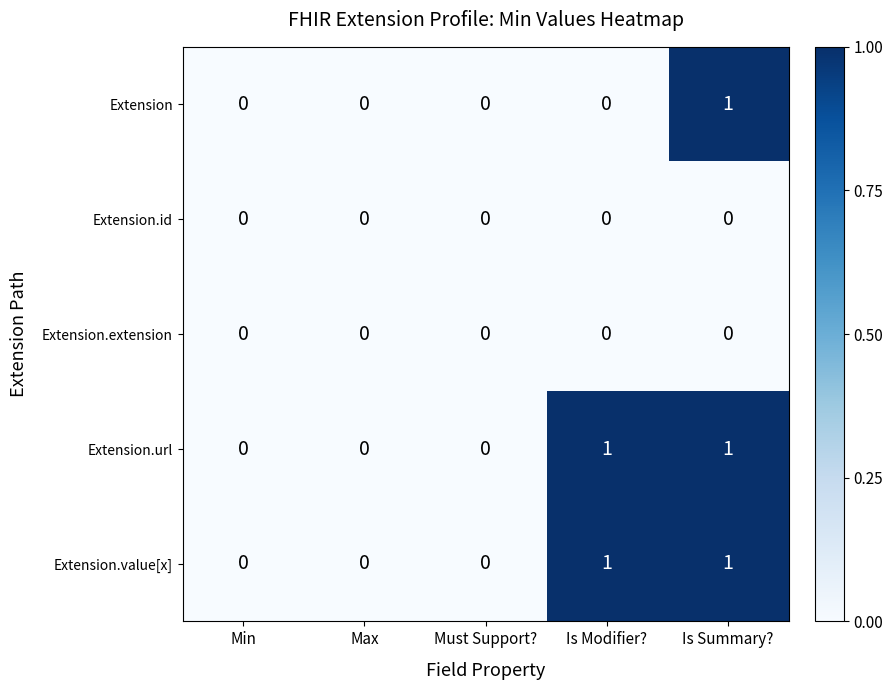

What is the spread (max minus min) of values at Is Modifier??

1